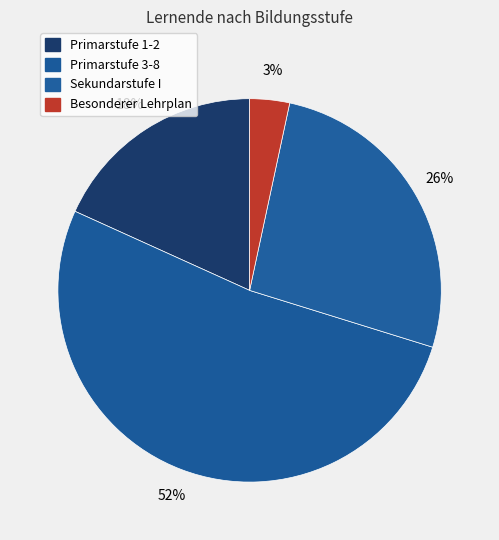

How many slices are in this pie chart?

4